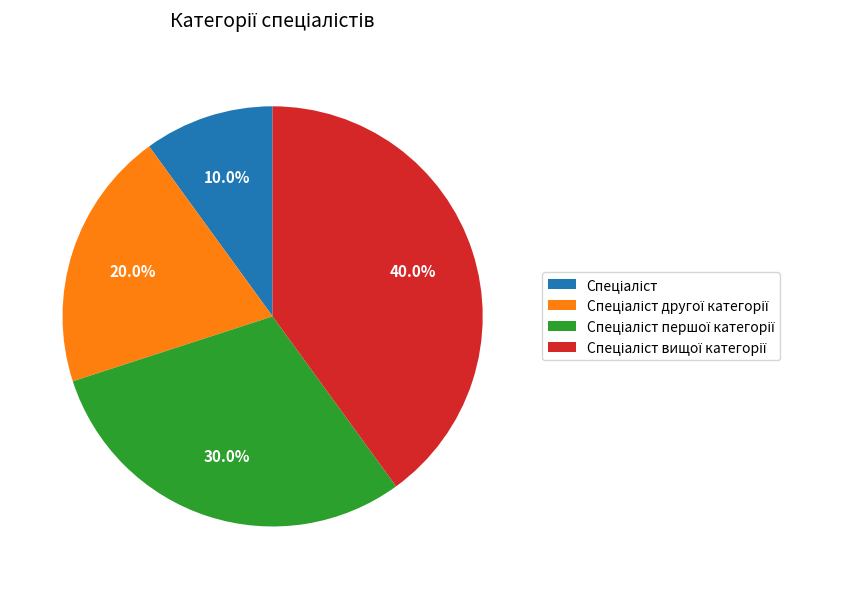

Is there any slice that represents more than half of the pie?

No